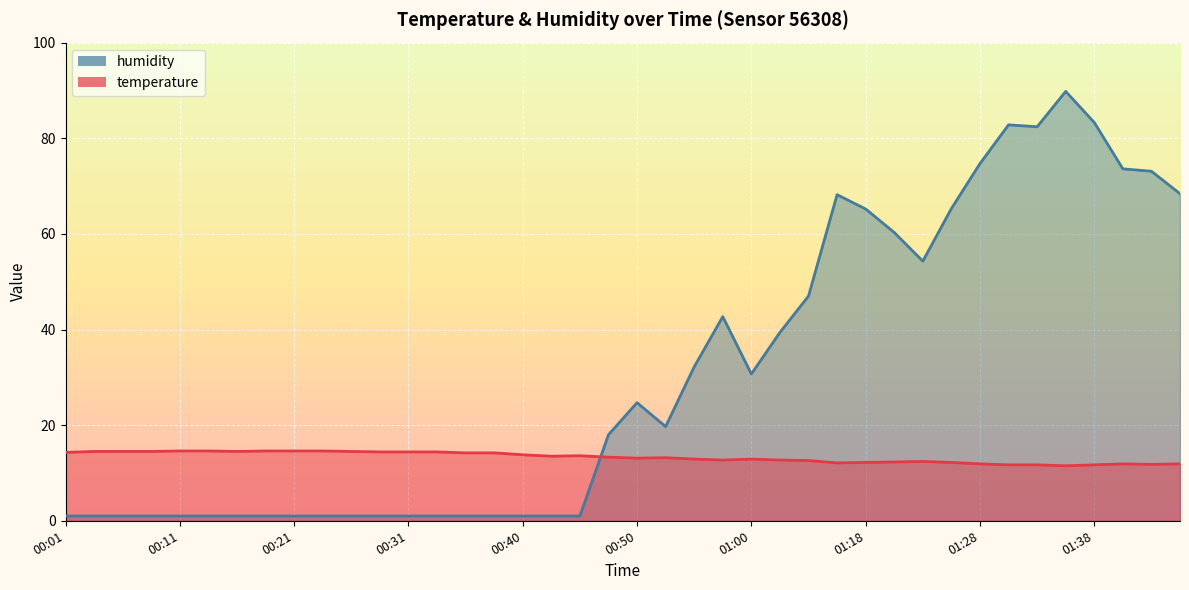

Which category has the lowest value across all series?

00:01